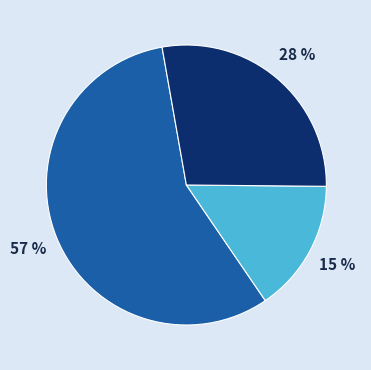

How many slices are in this pie chart?

3